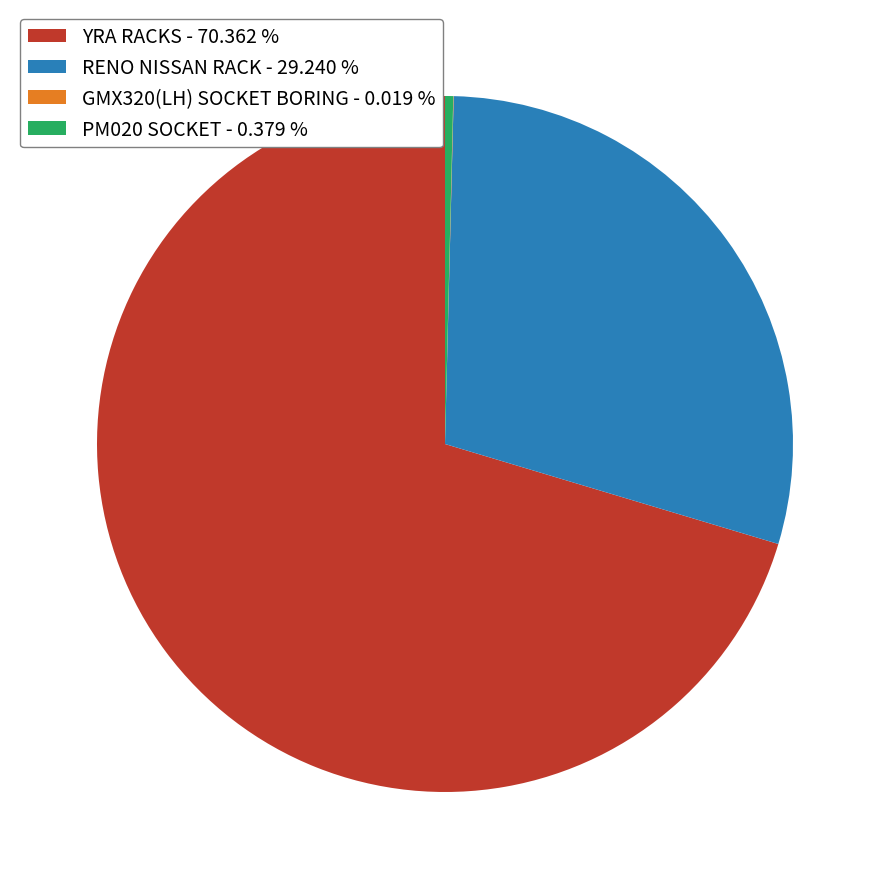

Which category accounts for the majority?

YRA RACKS - 70.362 %